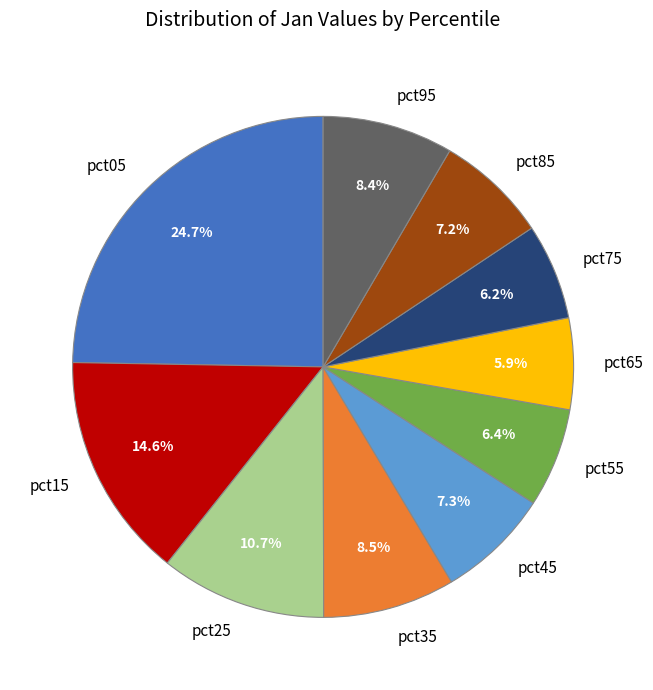

What is the largest slice in the pie chart?

pct05